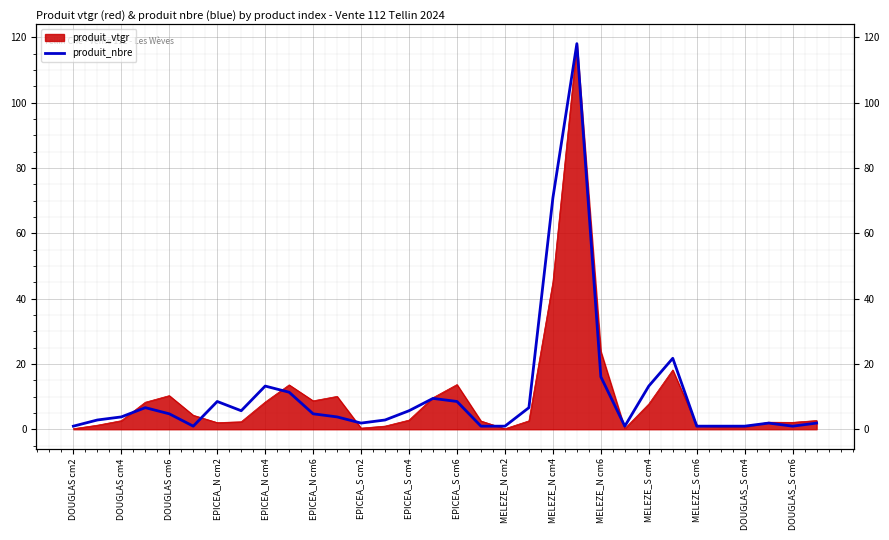

Which category has the highest value across all series?

21